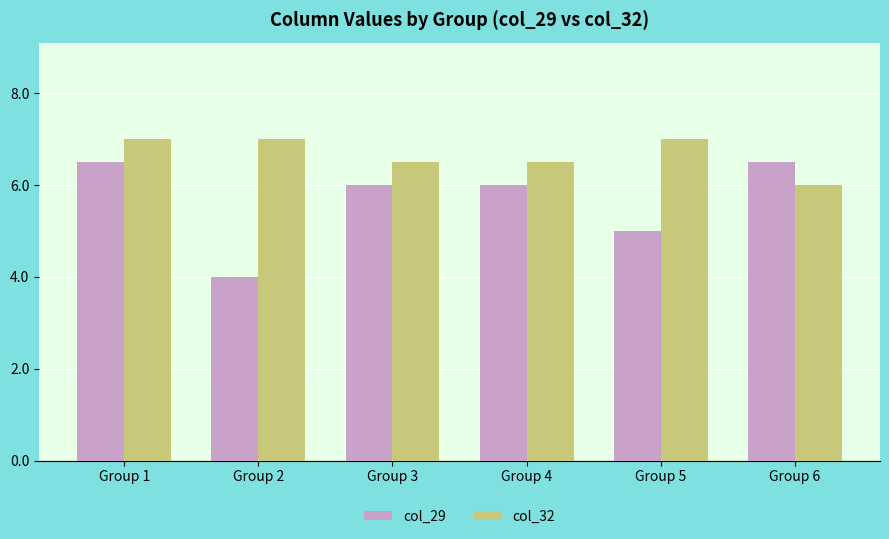

At Group 3, list the series in order from largest to smallest.

col_32, col_29